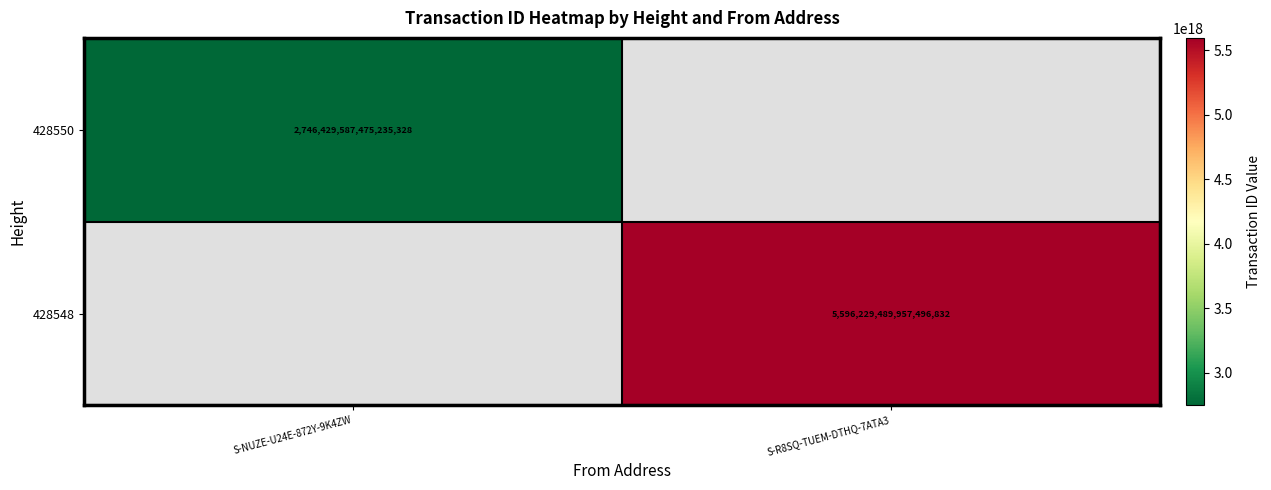

Is it true that 428550 equals 4835793288897944576 at S-NUZE-U24E-872Y-9K4ZW?

False